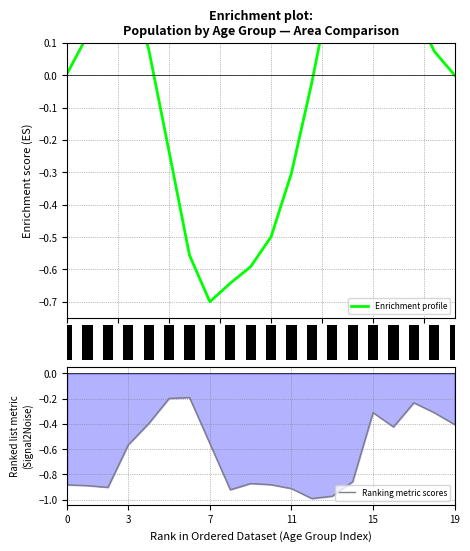

Which series has the largest range (max minus min)?

Enrichment profile